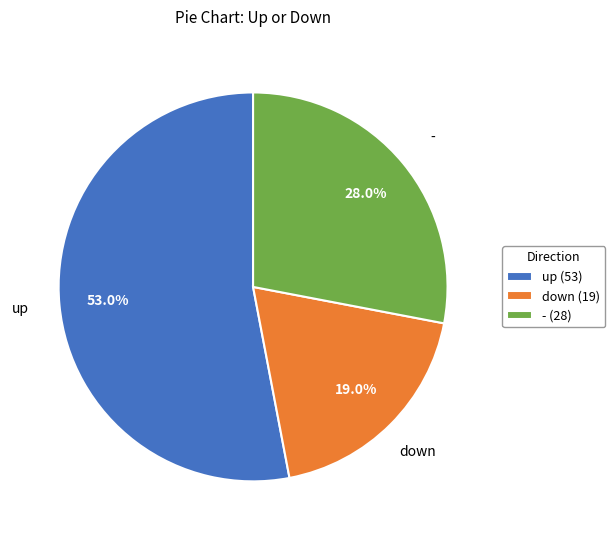

Approximately how many times larger is the value at down compared to -?

0.7